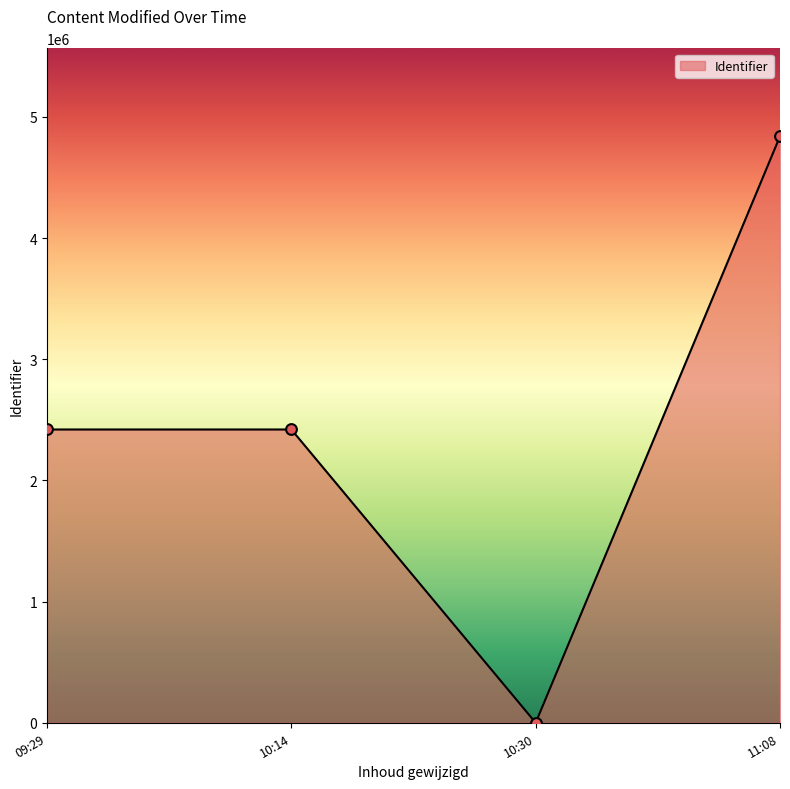

What is the change in value from 10:14 to 11:08?

+2419809